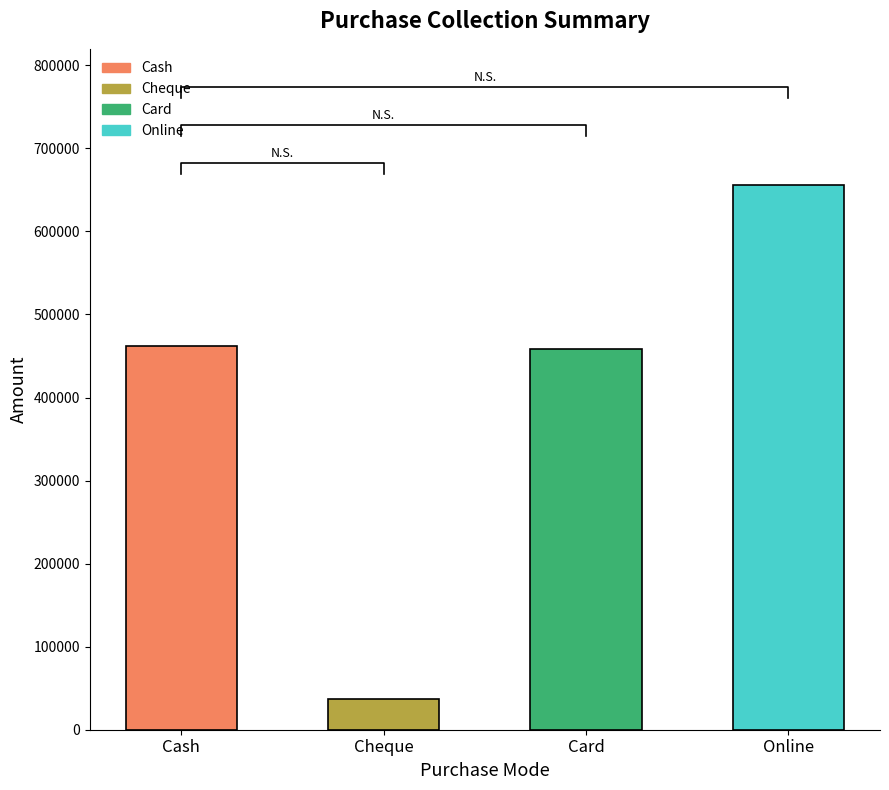

What is the minimum value for Total Collection?

37500